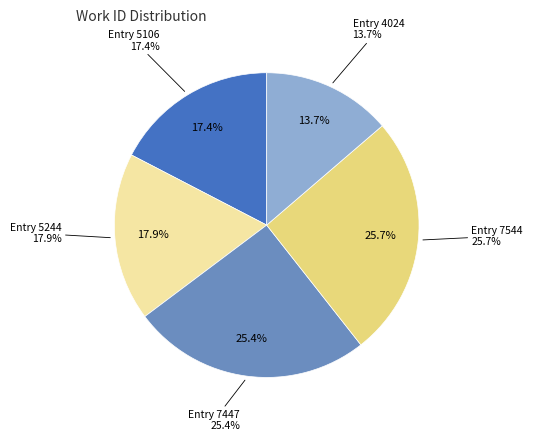

What percentage do Entry 4024 and Entry 5106 together represent?

31.1%